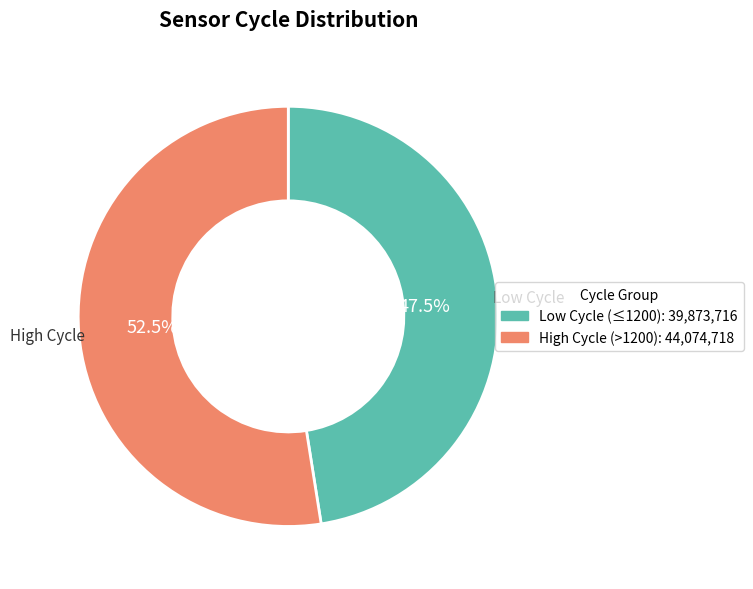

Is there any slice that represents more than half of the pie?

Yes